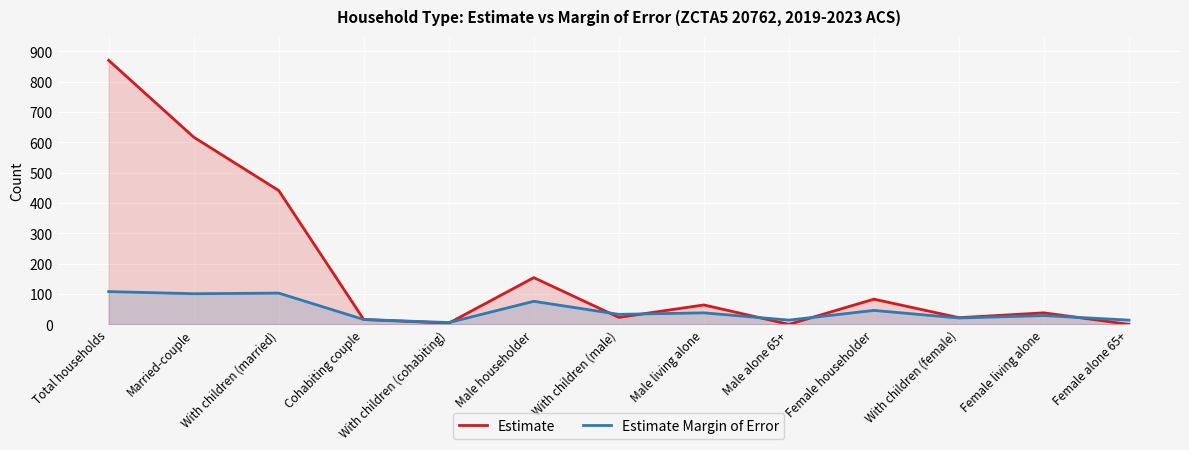

List the series in order of their peak value, highest first.

Estimate, Estimate Margin of Error